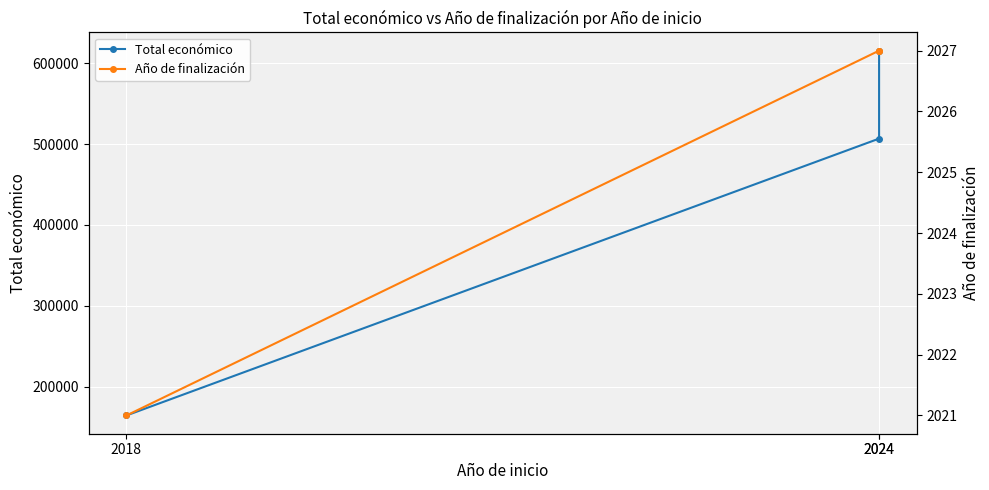

The Total económico series shows 164600 at 2018. True or false?

True